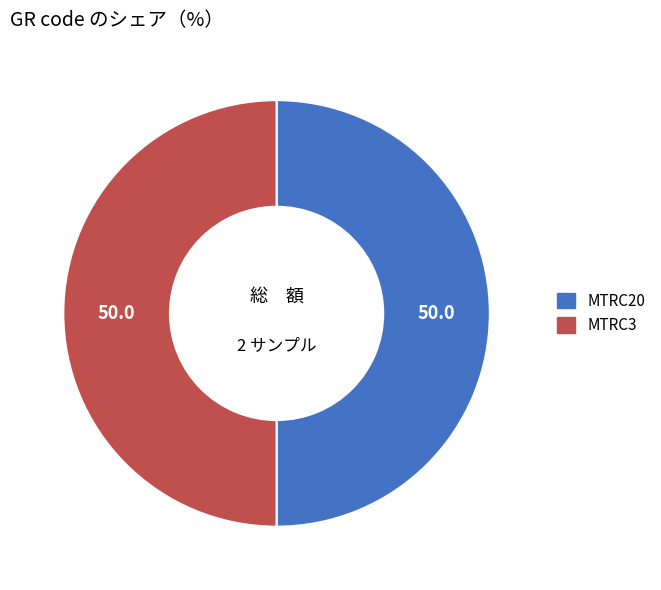

Count the number of slices in the pie.

2